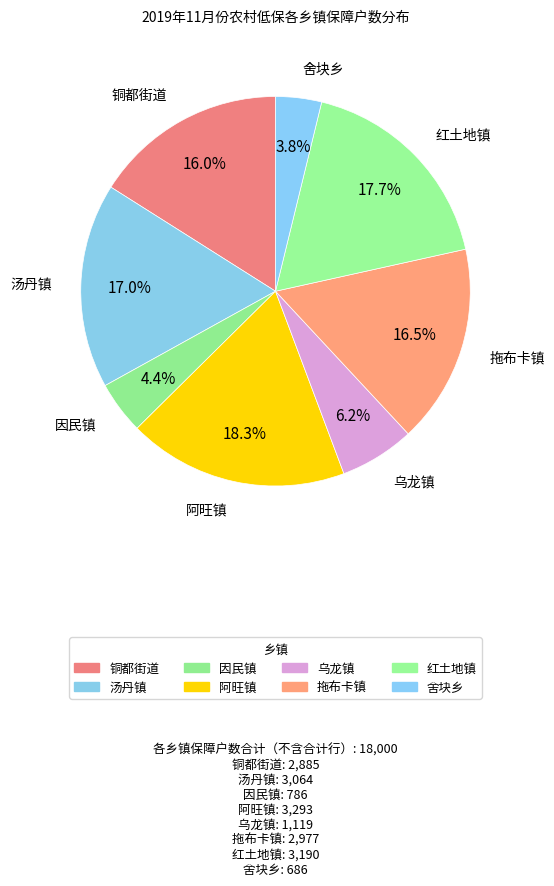

What percentage do 铜都街道 and 阿旺镇 together represent?

34.3%